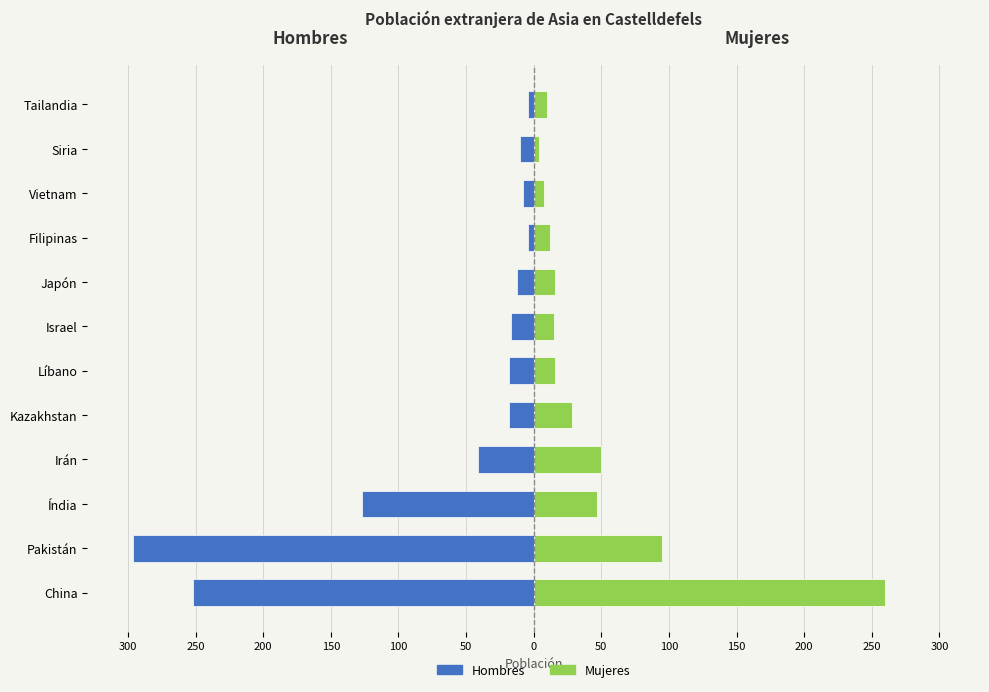

How many data points in Hombres are above -17?

5